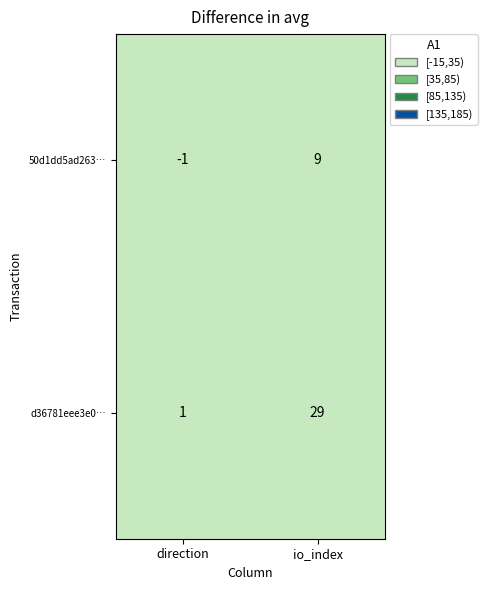

True or false: d36781eee3e0… has a value of 2 at direction.

False